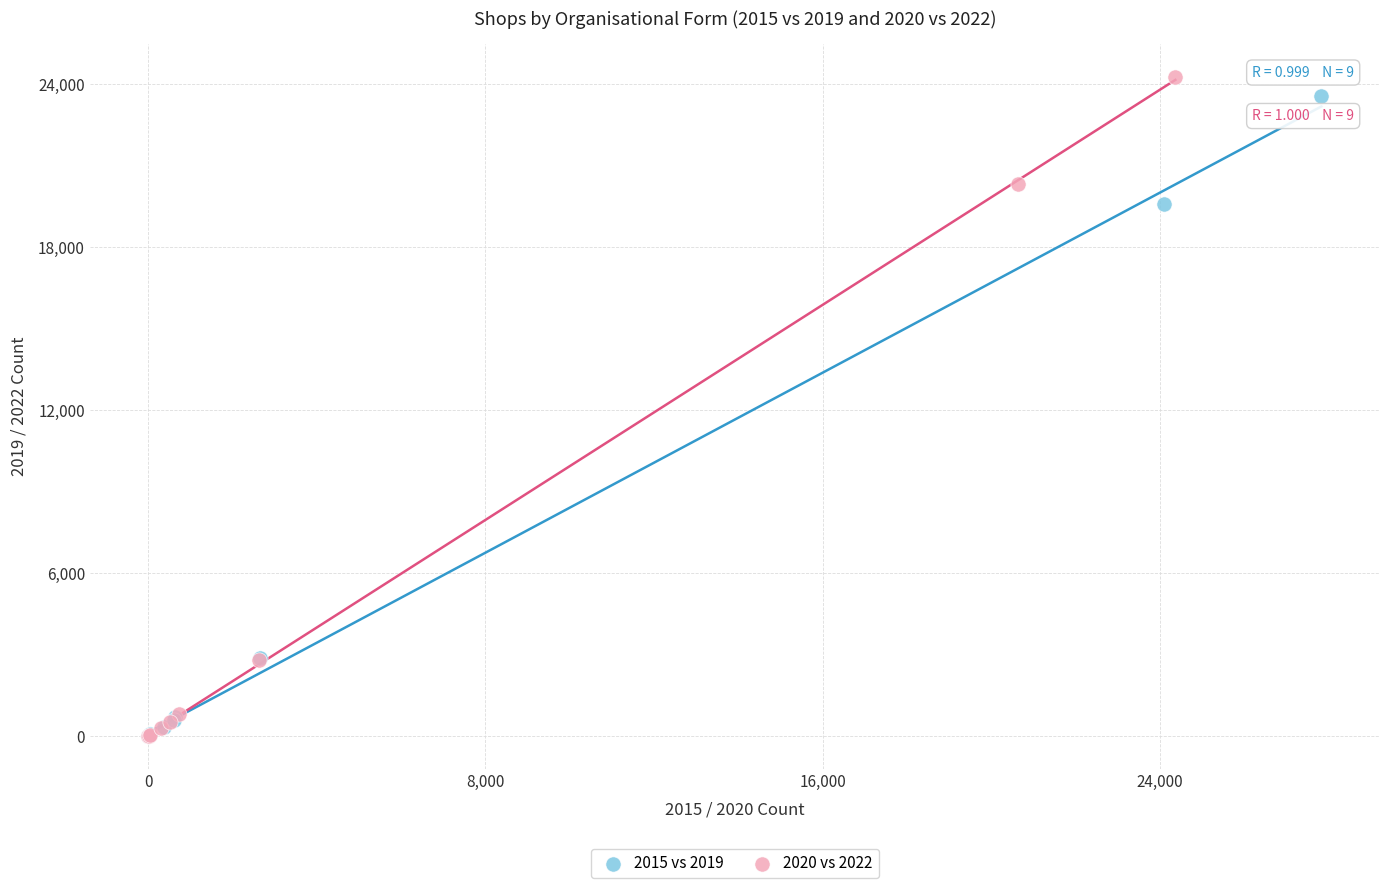

Which series has the widest spread of Y values?

2020 vs 2022